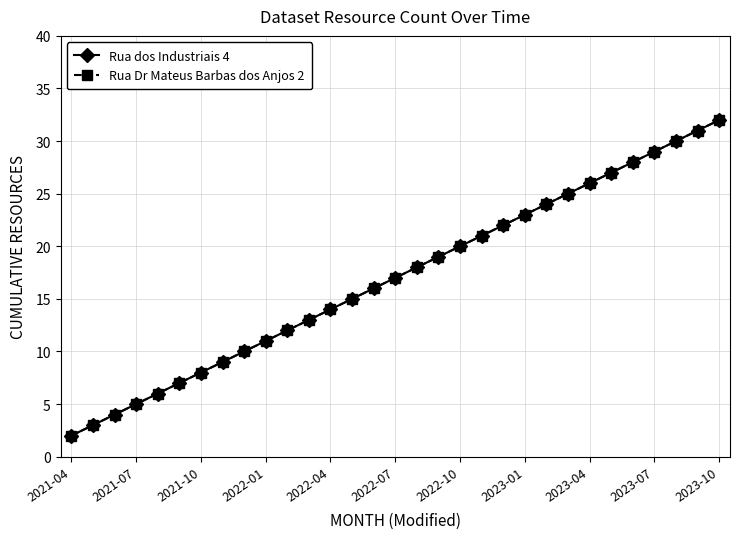

Which series has the widest spread of values?

Rua dos Industriais 4